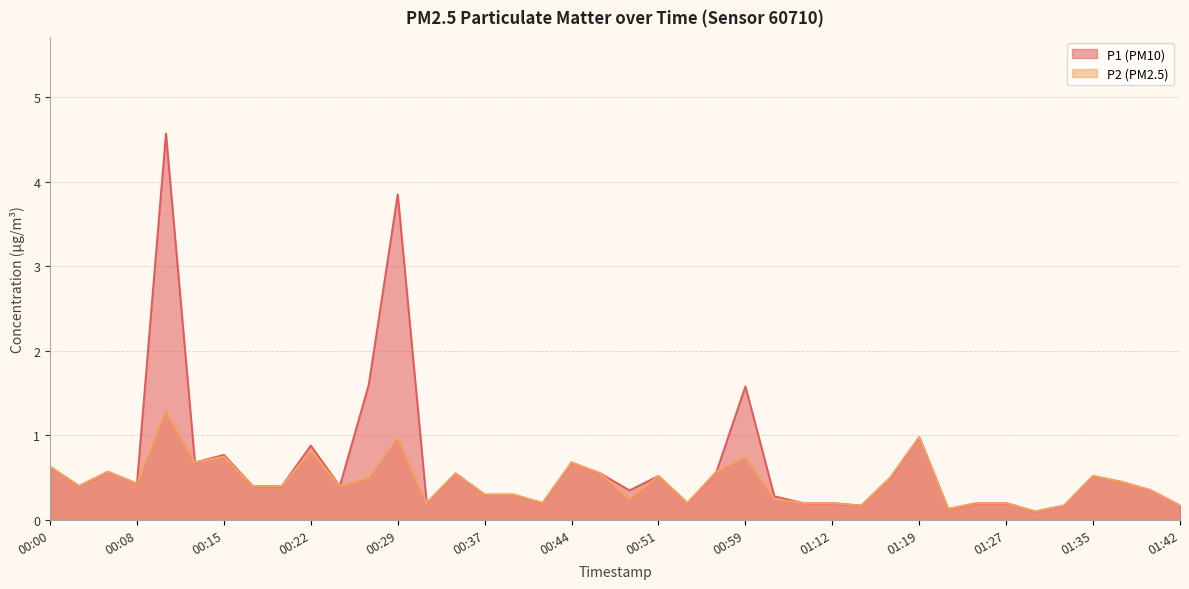

Which has a higher value, 00:25 or 00:42?

00:25